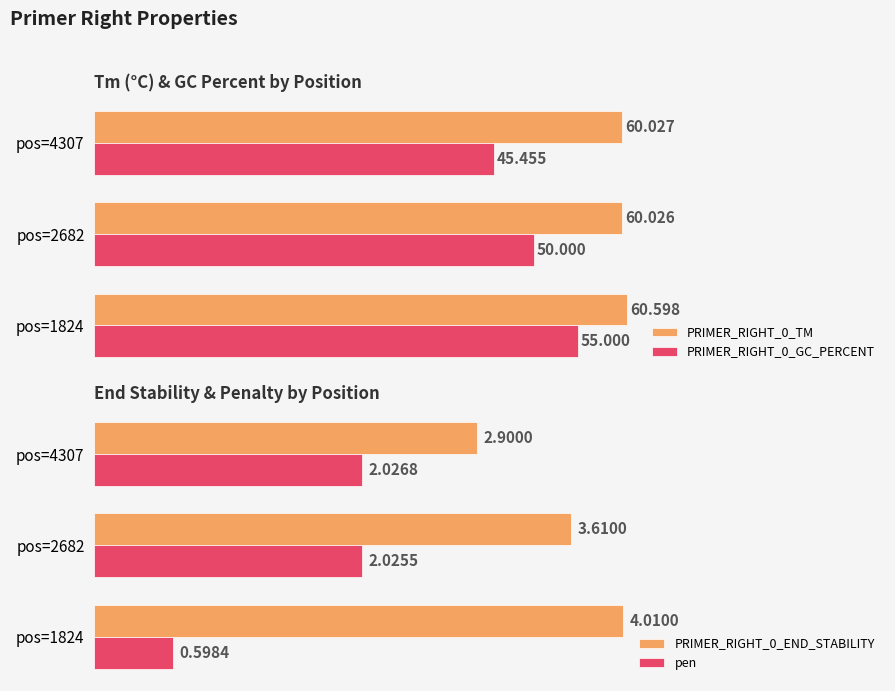

What is the approximate value of pen at pos=1824?

0.6